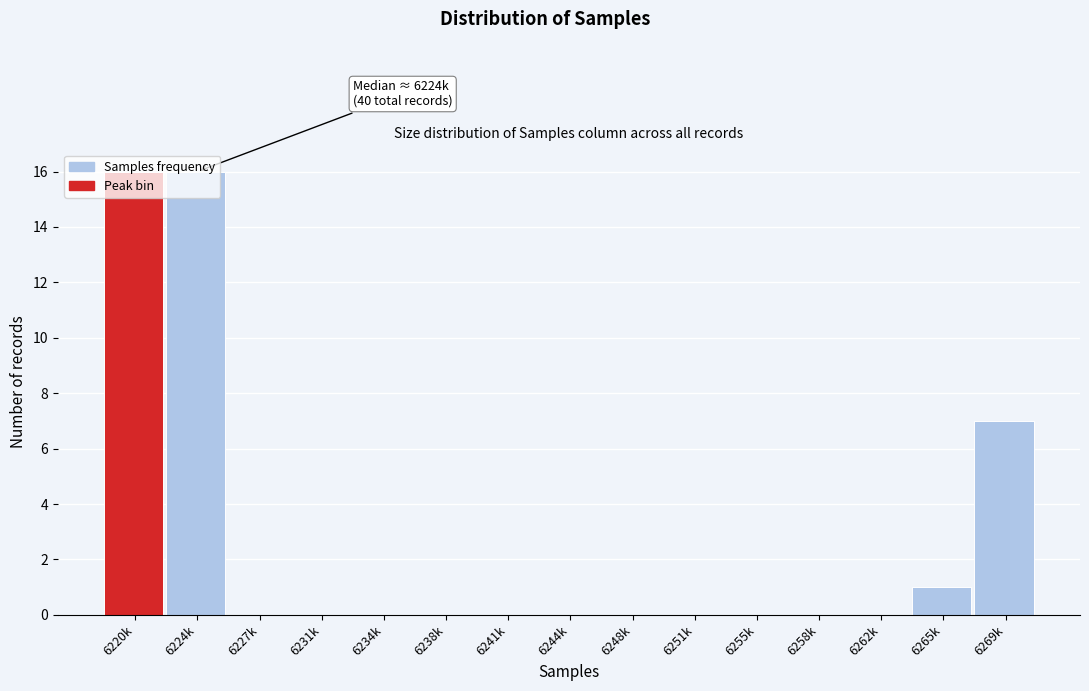

At which label is the value closest to 8?

6269k